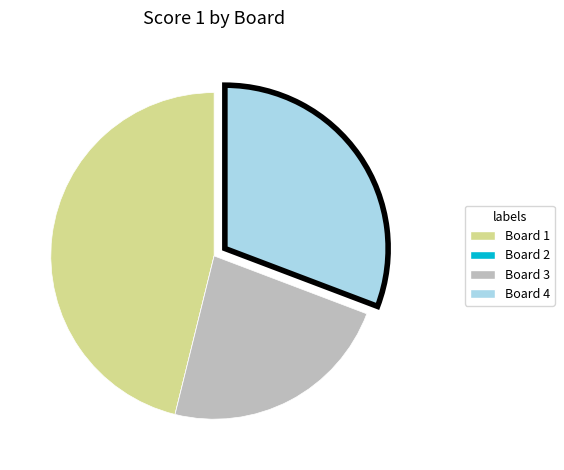

Which slice is the largest?

Board 1